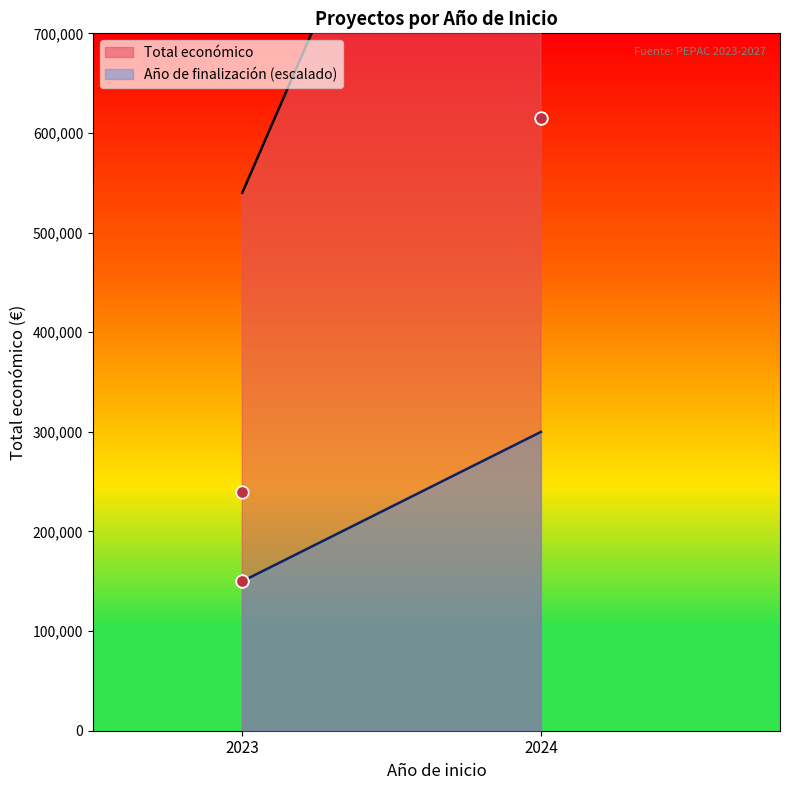

What Y value in the scatter plot is closest to 382687?

240000